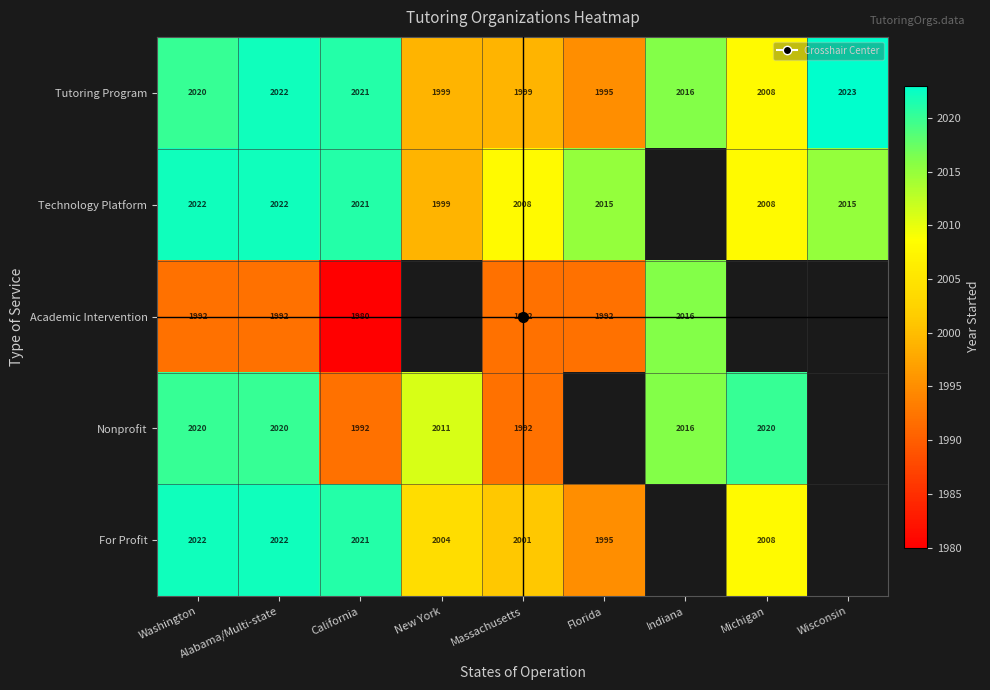

List the series in order of their peak value, highest first.

Tutoring Program, Technology Platform, For Profit, Nonprofit, Academic Intervention